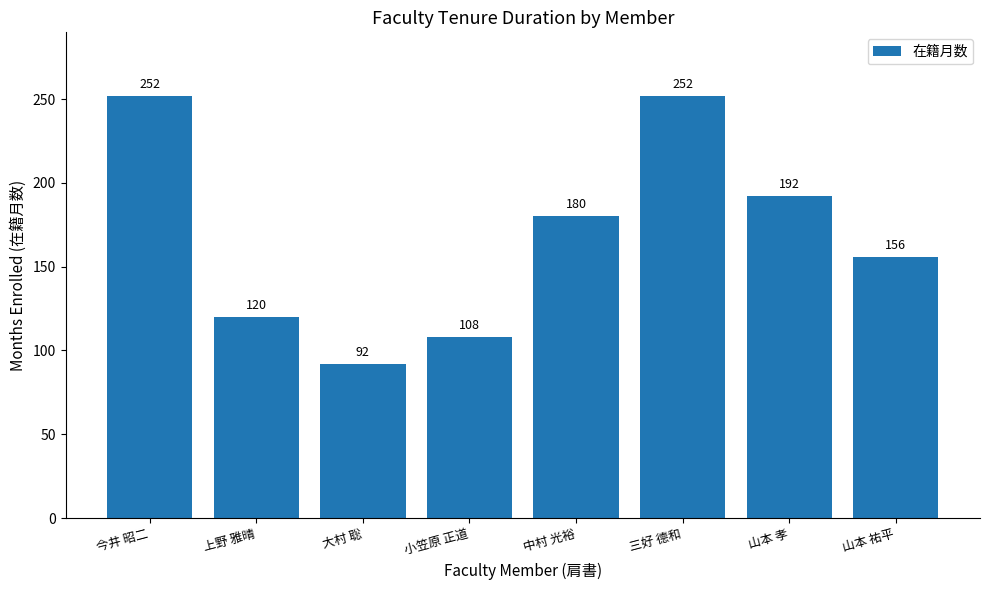

What is the label of the 8th bar from the left?

山本 祐平